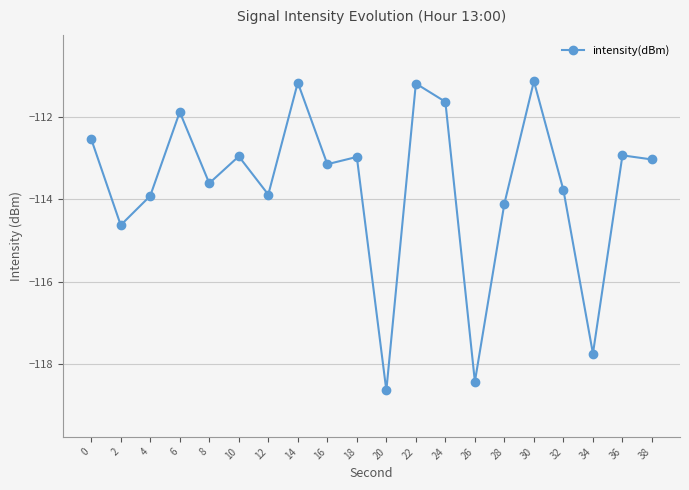

What is the greatest value displayed?

-111.1